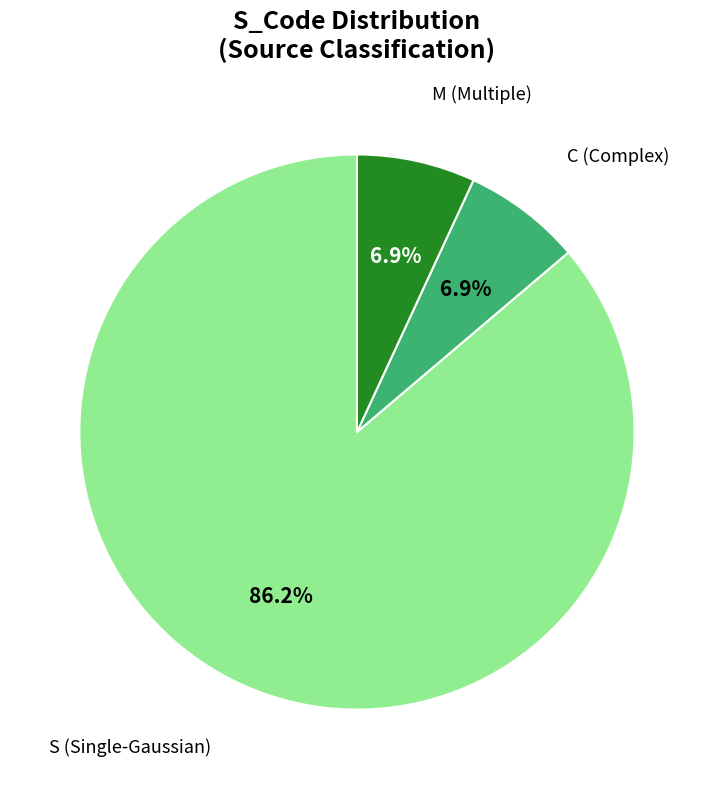

Is there any slice that represents more than half of the pie?

Yes